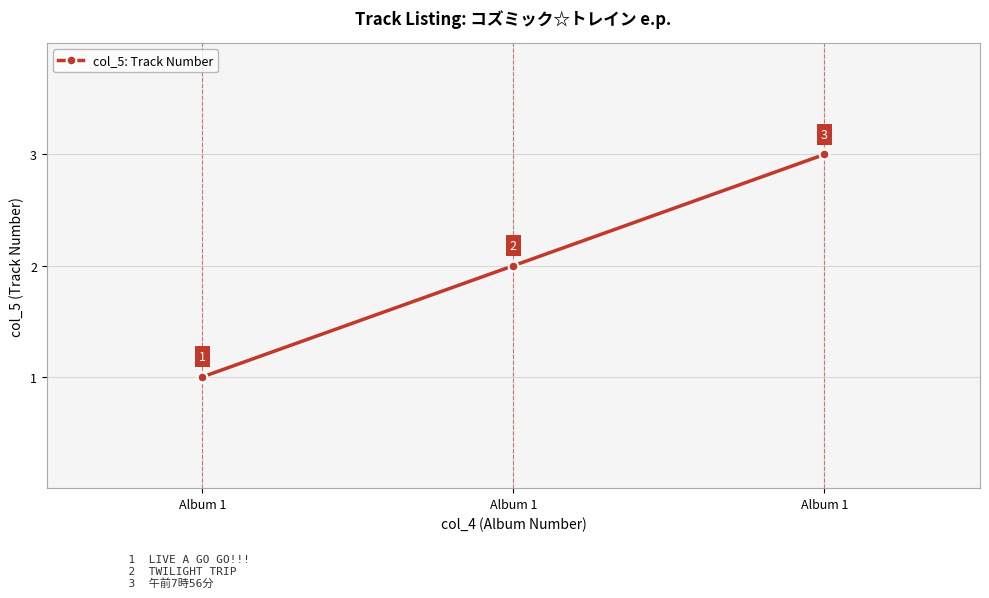

List the labels in order of value, largest first.

Album 1, Album 1, Album 1